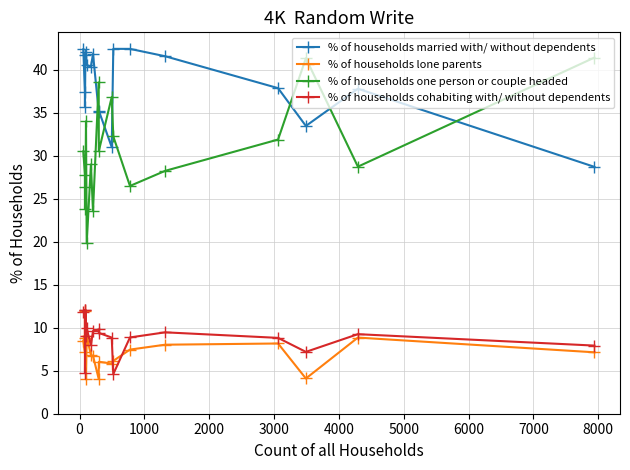

What is the value of the % of households cohabiting with/ without dependents point at the 12th from the left?

4.6